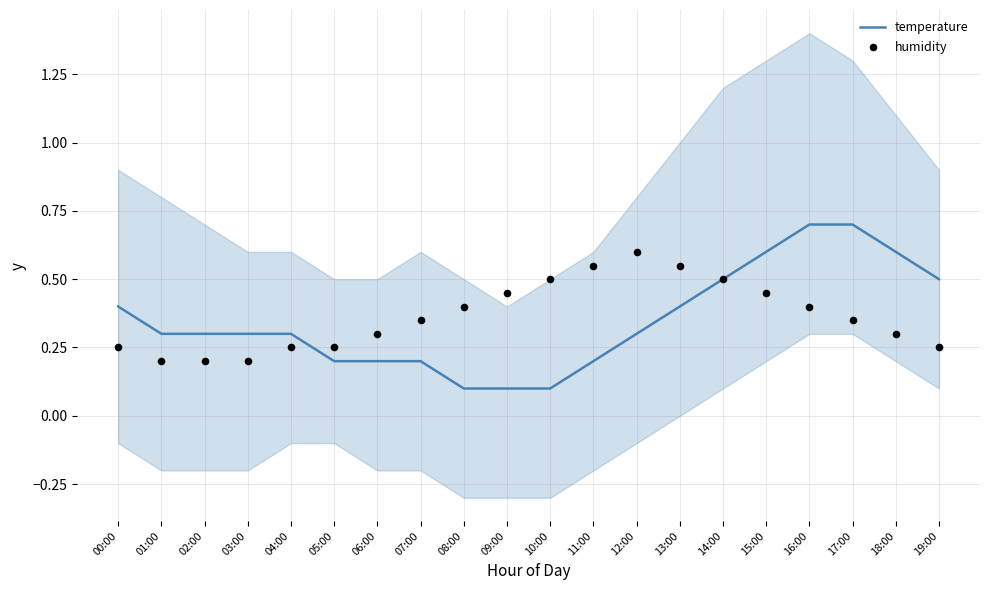

Which series reaches the minimum Y coordinate?

temperature